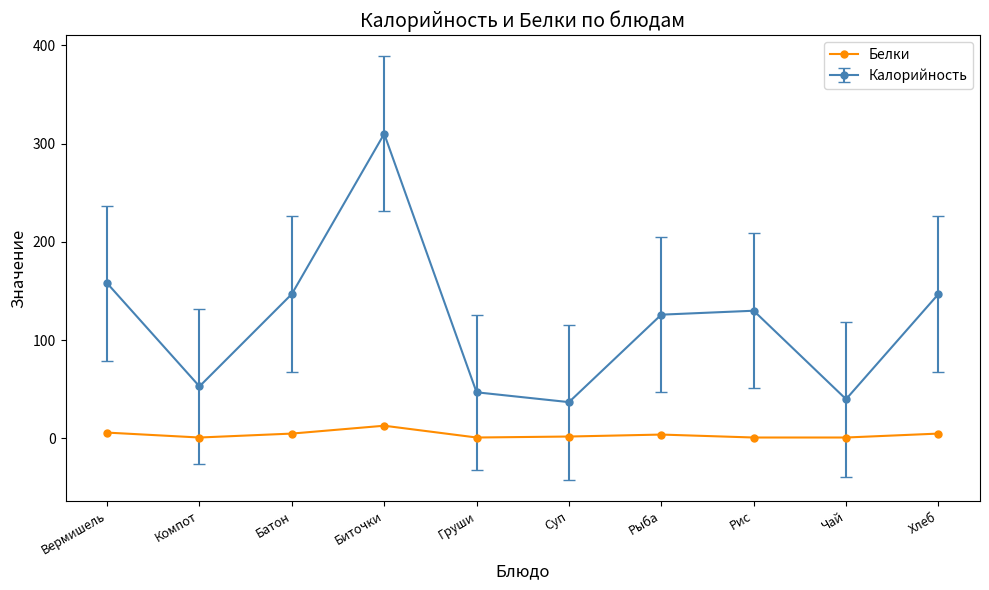

True or false: Калорийность has a value of 70 at Хлеб.

False